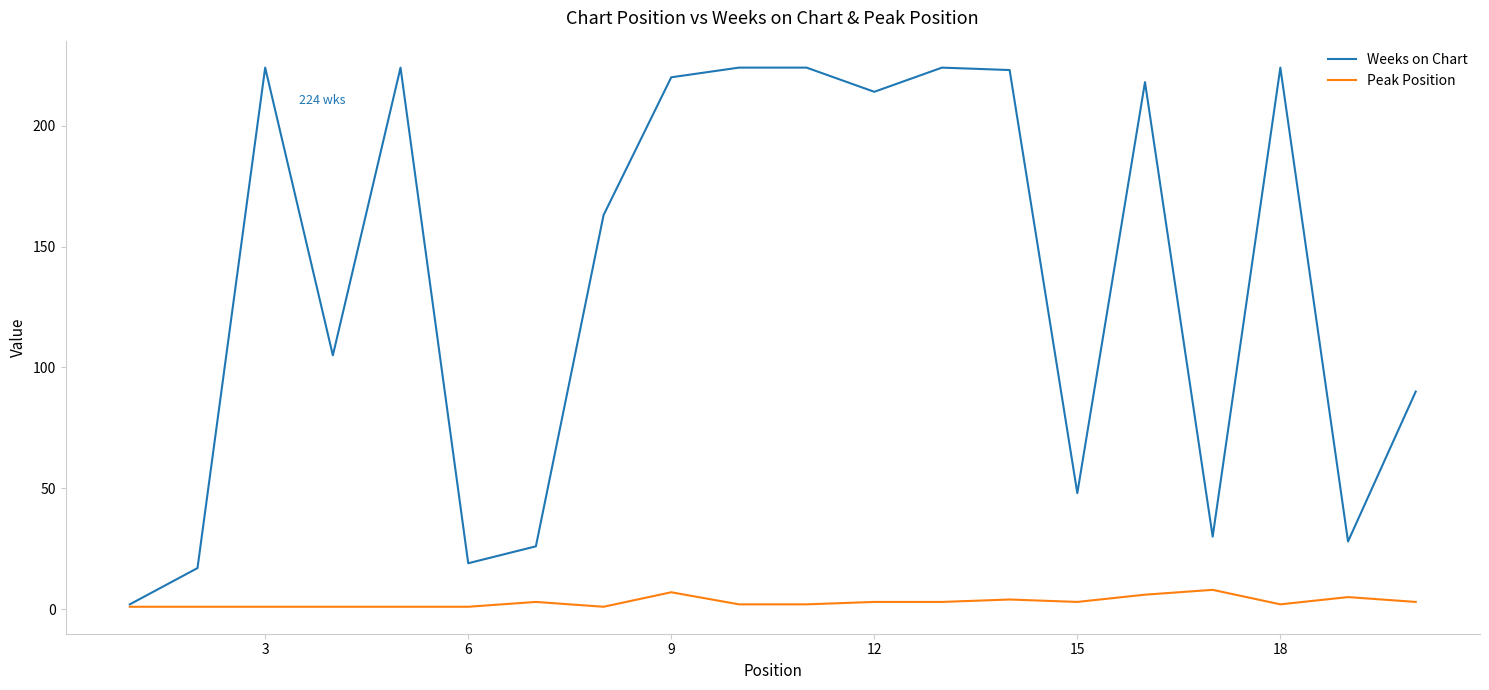

Which series has the largest total across all categories?

Weeks on Chart